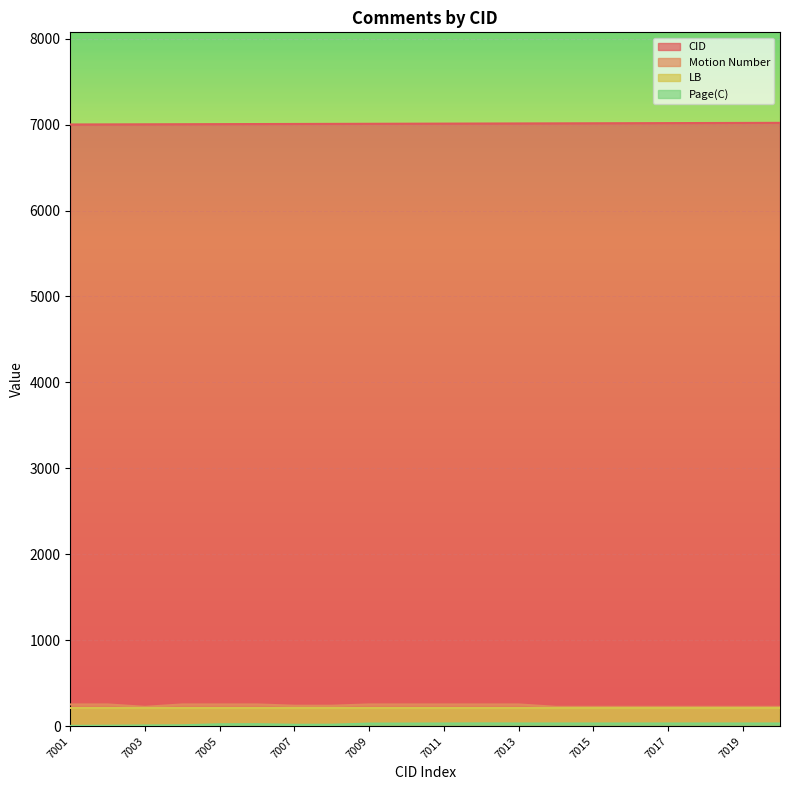

How many lines are shown in the chart?

4